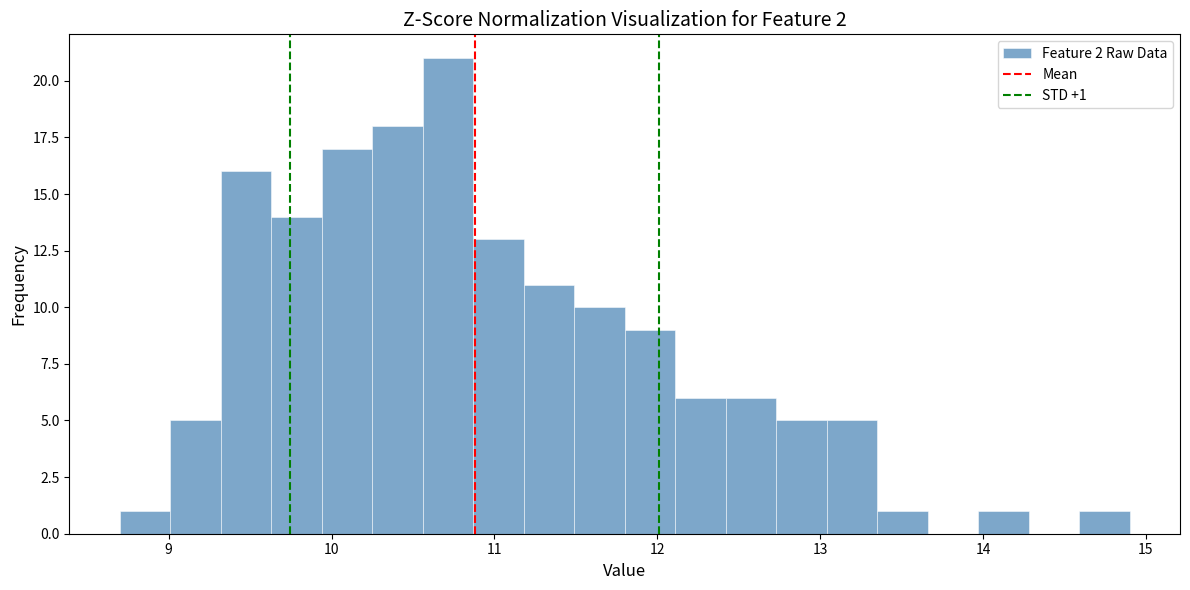

Around what value on the x-axis is the tallest bar? Give the approximate position of its centre, as read against the axis.

10.7